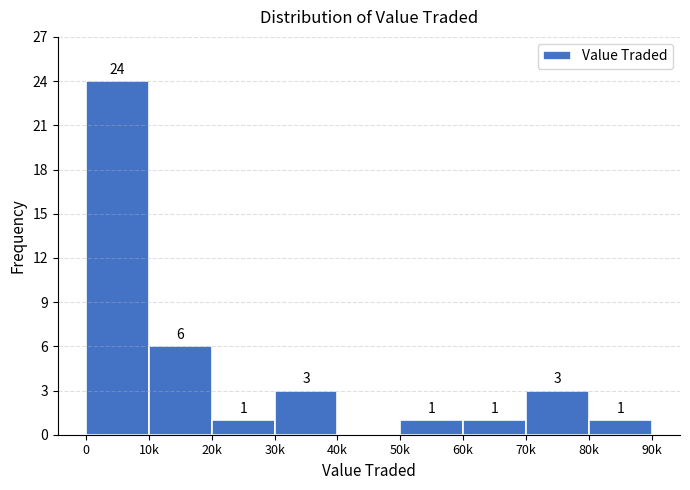

Reading left to right, list all the values displayed in this chart.

0=24	10k=6	20k=1	30k=3	40k=0	50k=1	60k=1	70k=3	80k=1